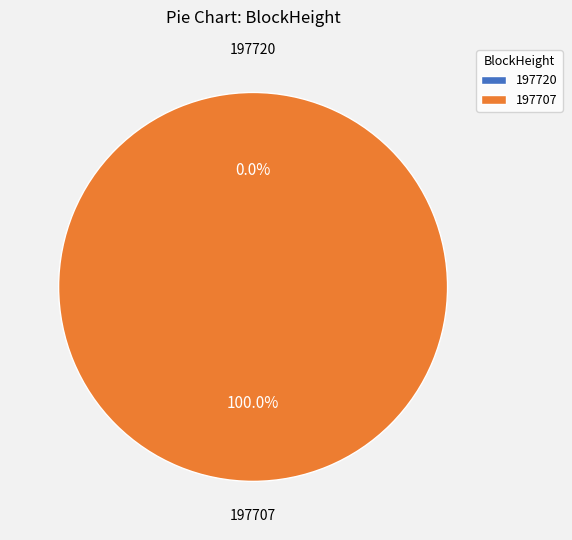

Does 197707 account for over 50% of the chart?

Yes